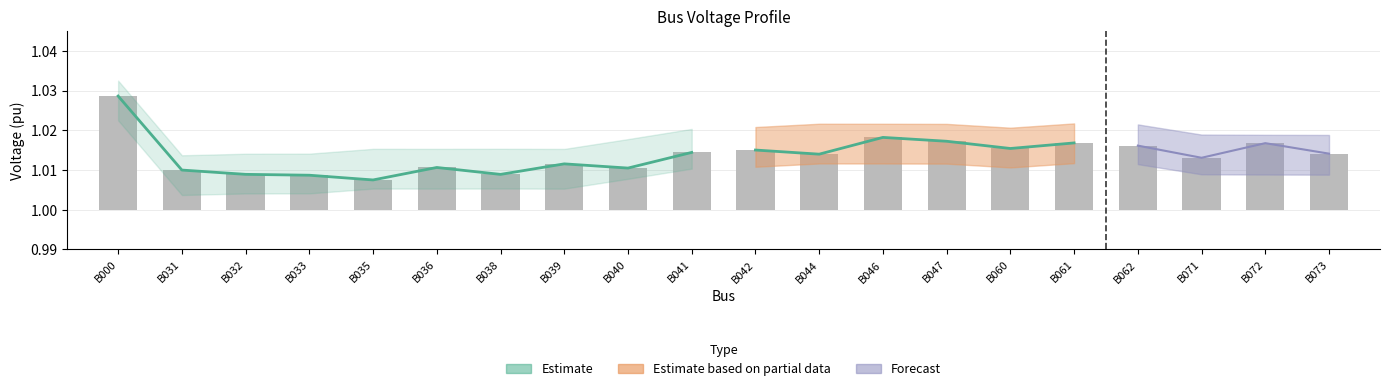

The chart shows a value of 1.0 at B032. True or false?

True